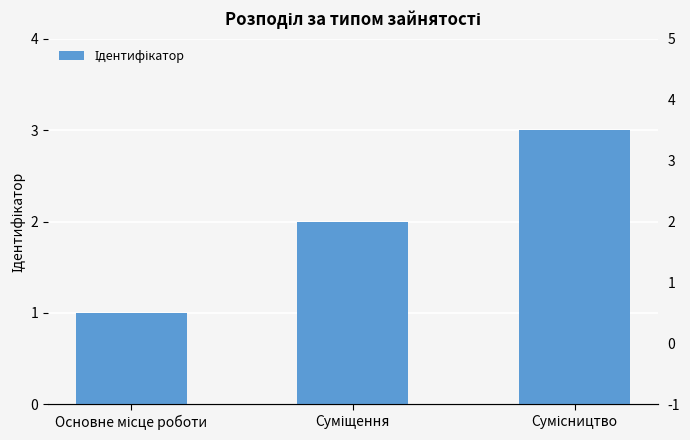

Rank the categories by value from highest to lowest.

Сумісництво, Суміщення, Основне місце роботи